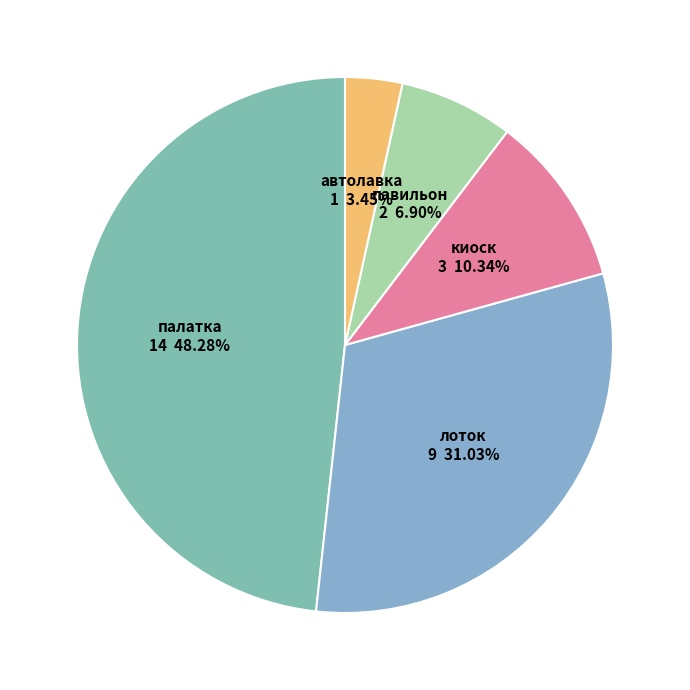

Rank the categories by value from lowest to highest.

автолавка, павильон, киоск, лоток, палатка